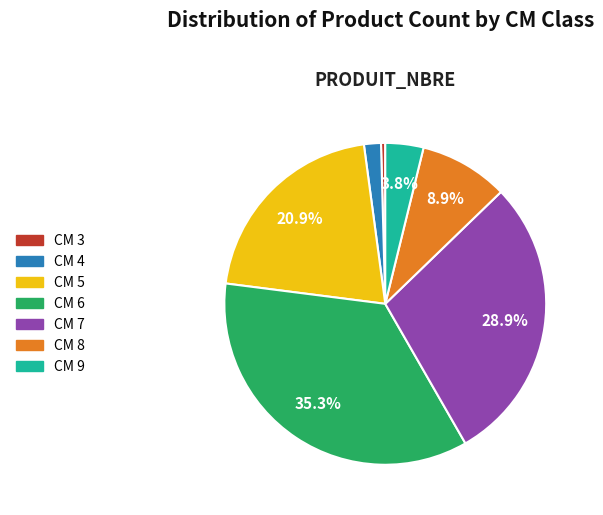

Which slice is the largest?

CM 6